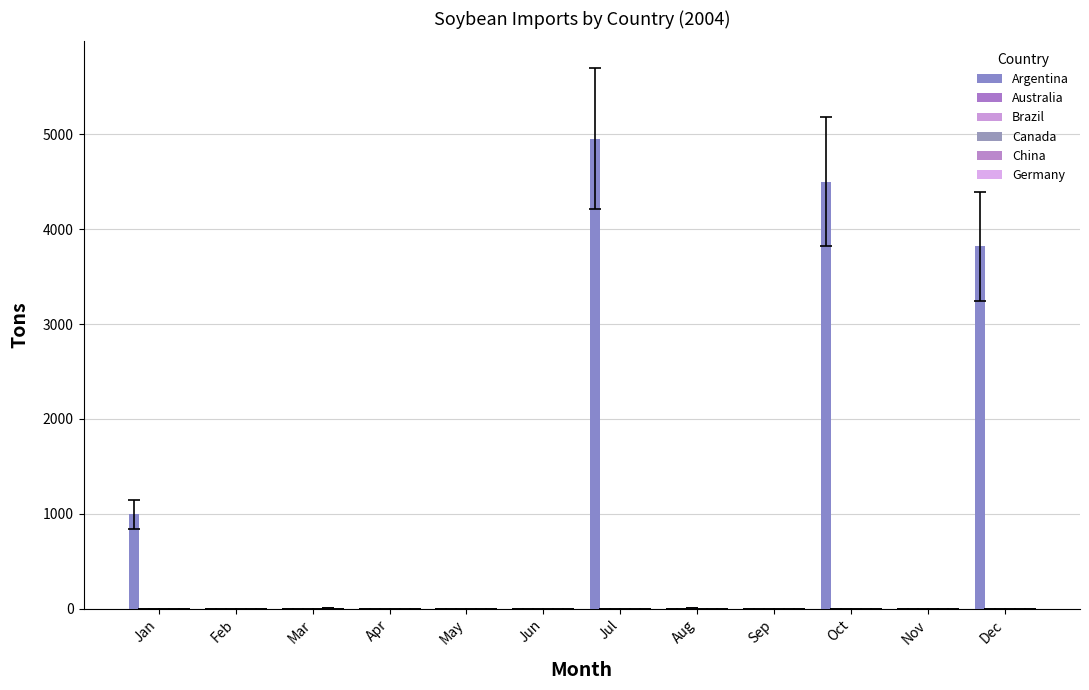

How many data points does each series have?

12